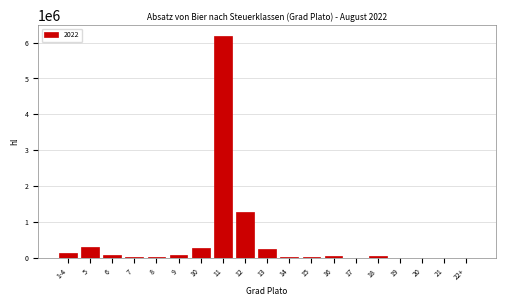

What is the maximum value shown in the chart?

6178226.1